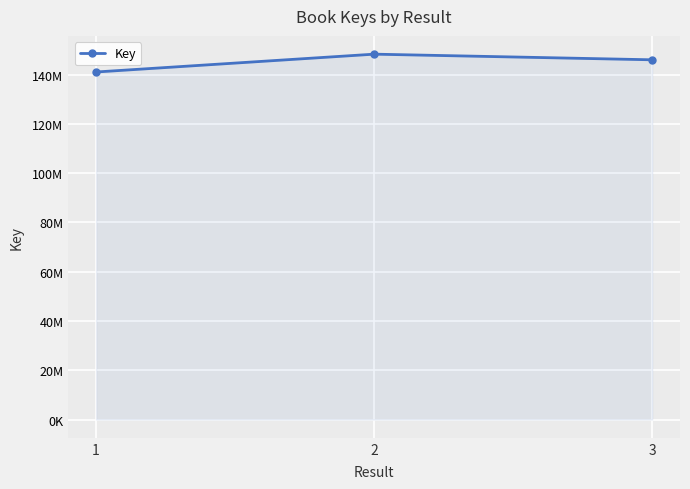

What is the maximum value shown in the chart?

148254443